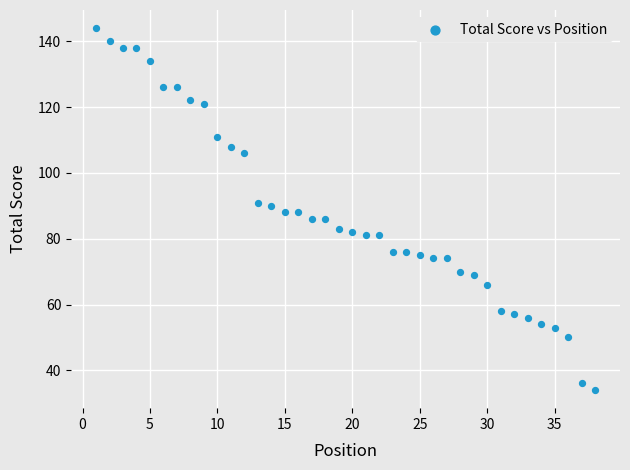

What is the range of Y values (max minus min)?

110